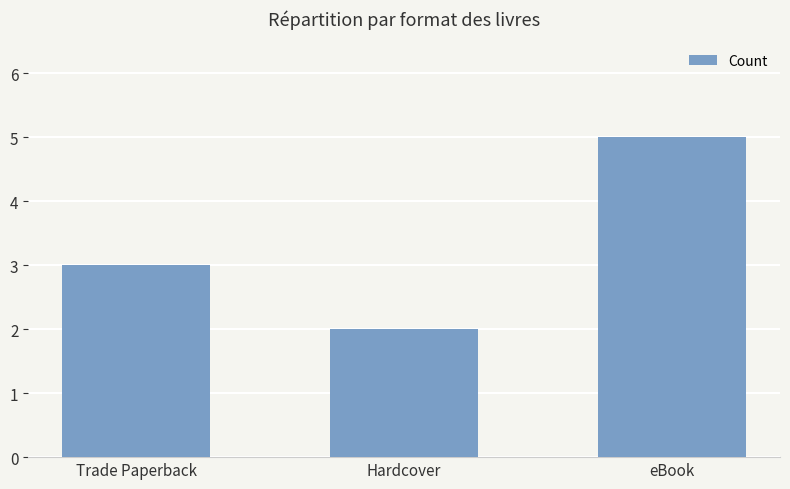

What is the approximate value at Trade Paperback?

3